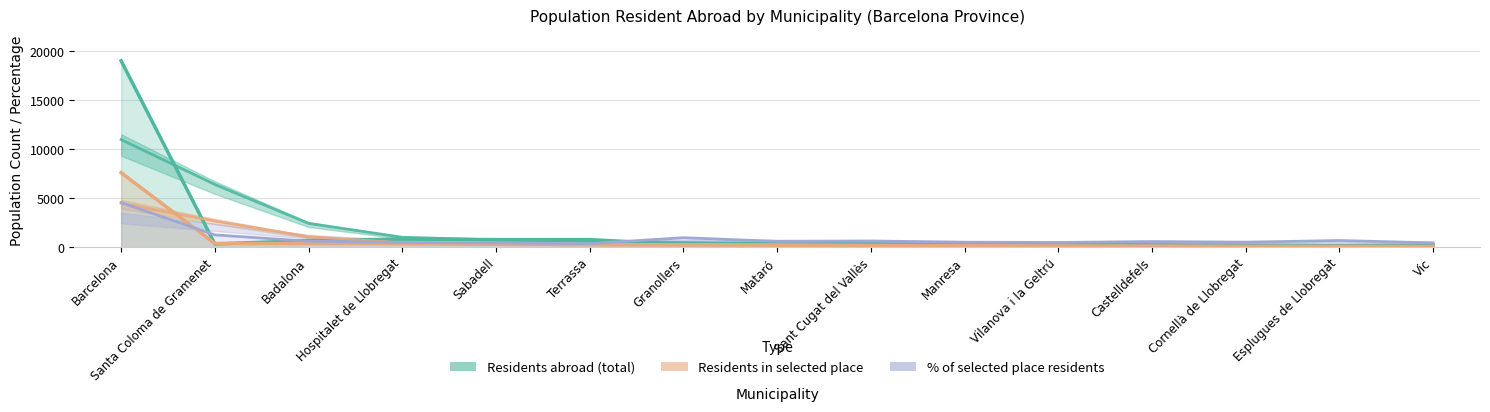

What is the difference between the maximum and minimum values in the % of selected place residents series?

4198.4